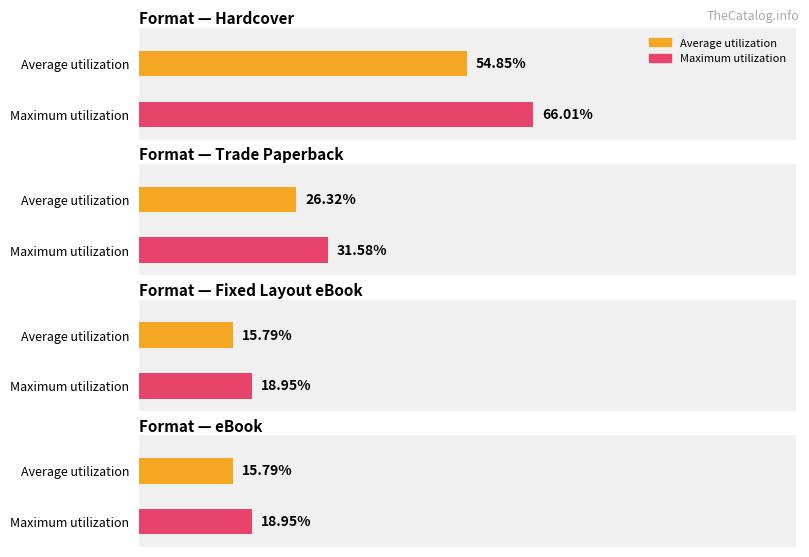

Which label corresponds to the largest value in the chart?

Hardcover